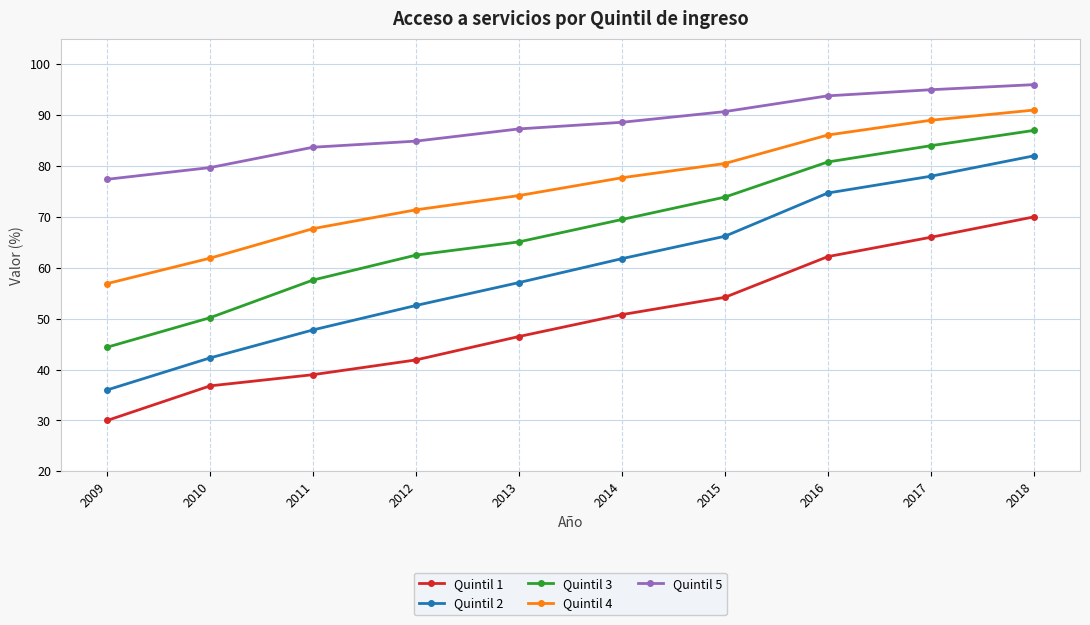

At how many categories does at least one series exceed 71?

10